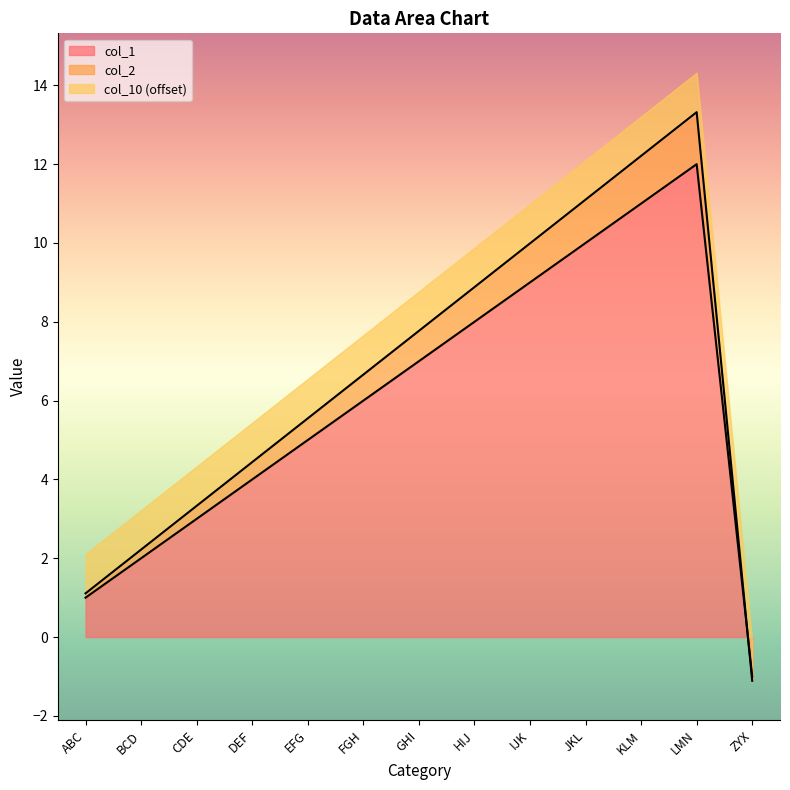

What is the difference between the maximum and minimum values in the col_2 series?

14.4